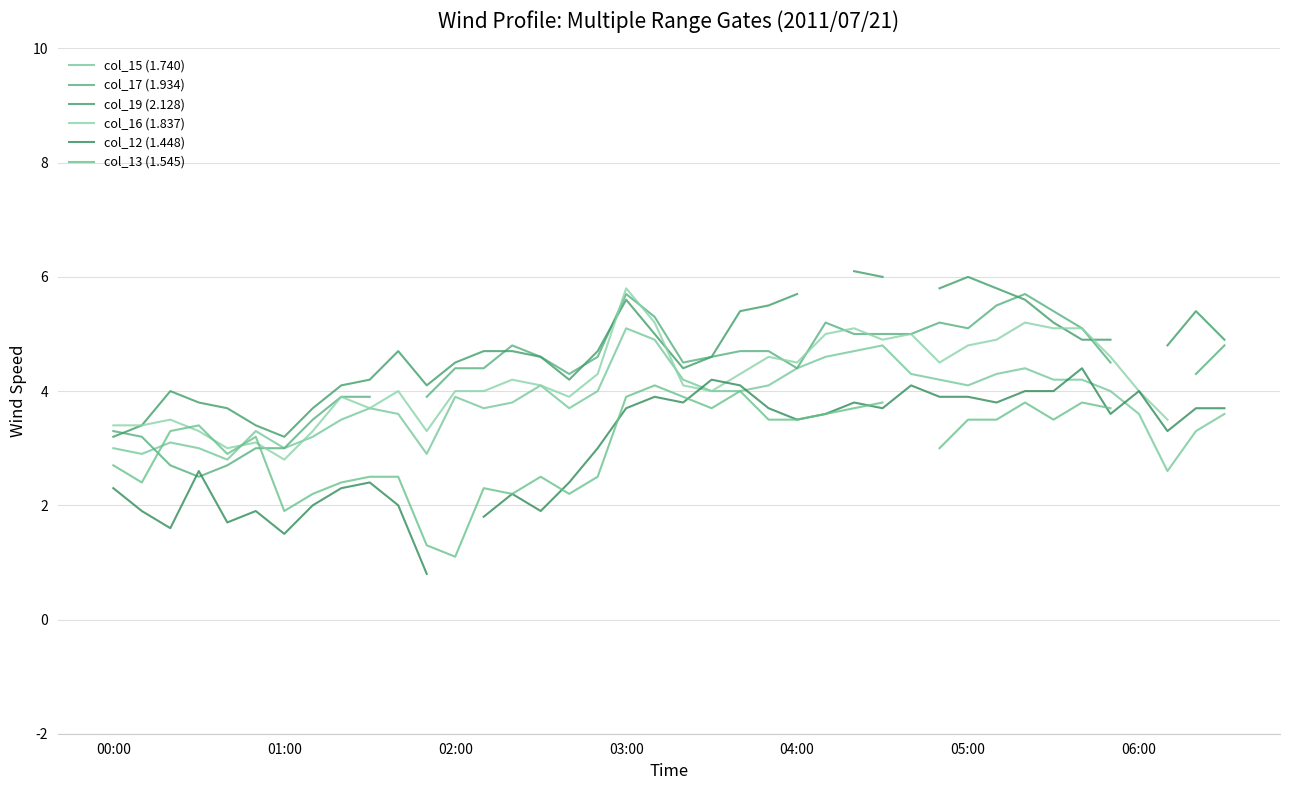

Which series has the widest spread of values?

col_12 (1.448)